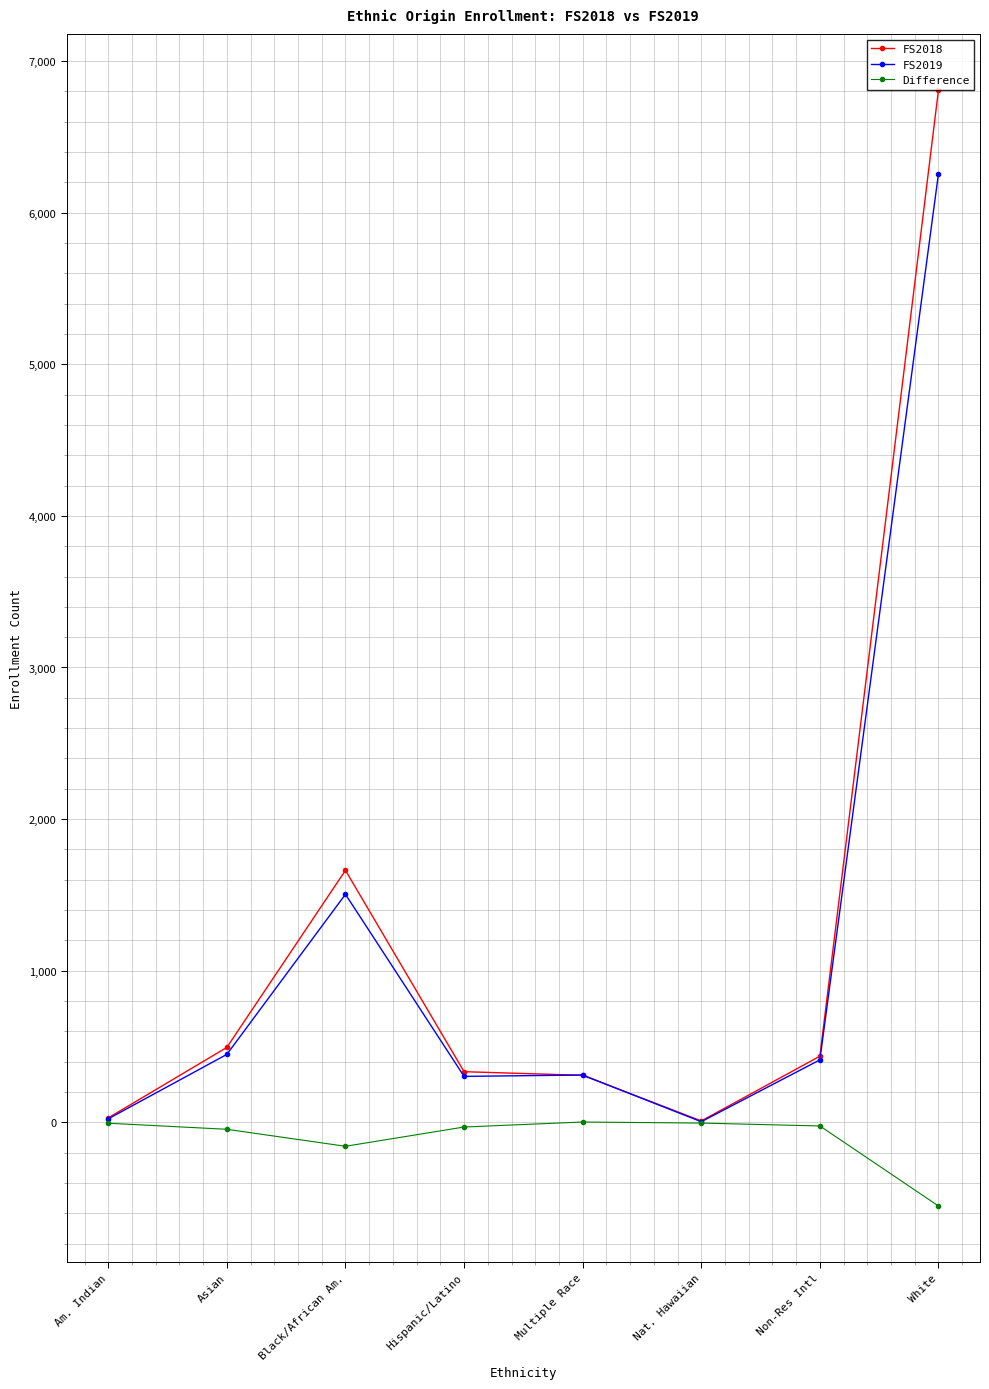

What are all the series names shown in the legend?

FS2018, FS2019, Difference